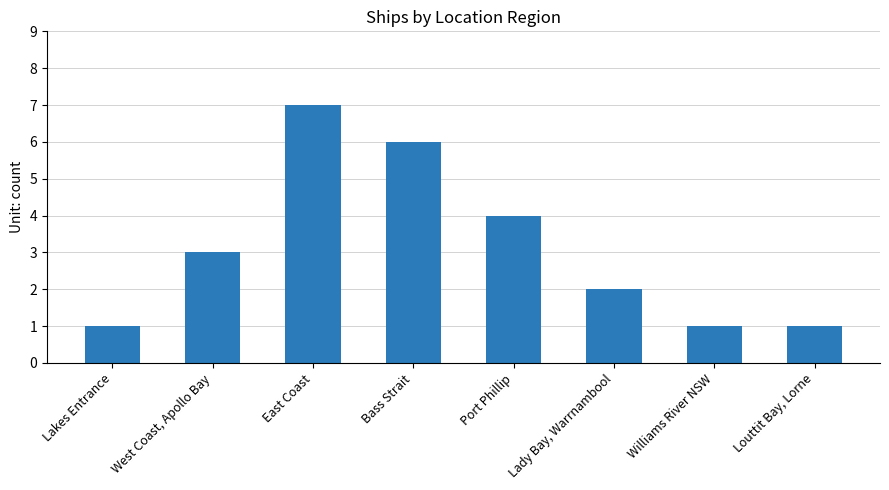

What is the change in value from Lakes Entrance to West Coast, Apollo Bay?

+2